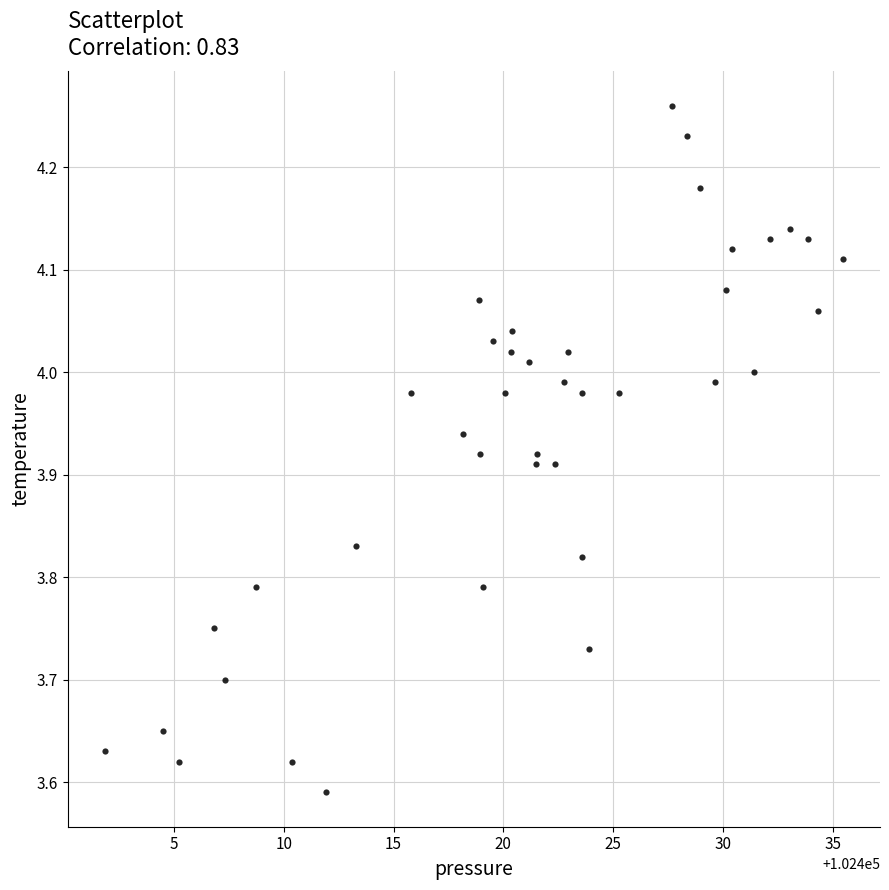

What is the range of X values (max minus min)?

33.6